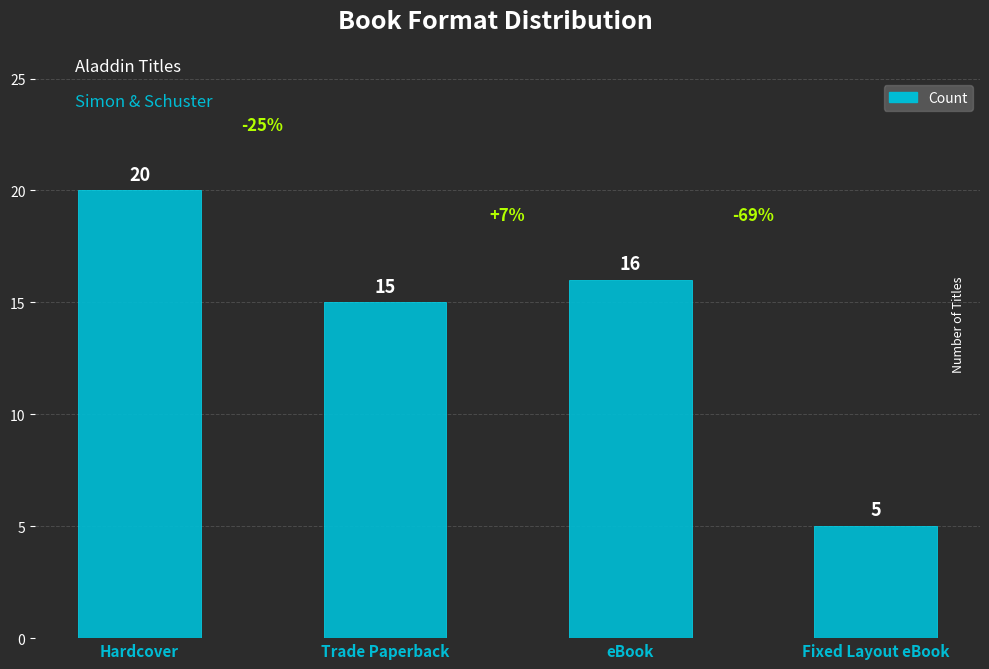

Which has a higher value, Trade Paperback or eBook?

eBook